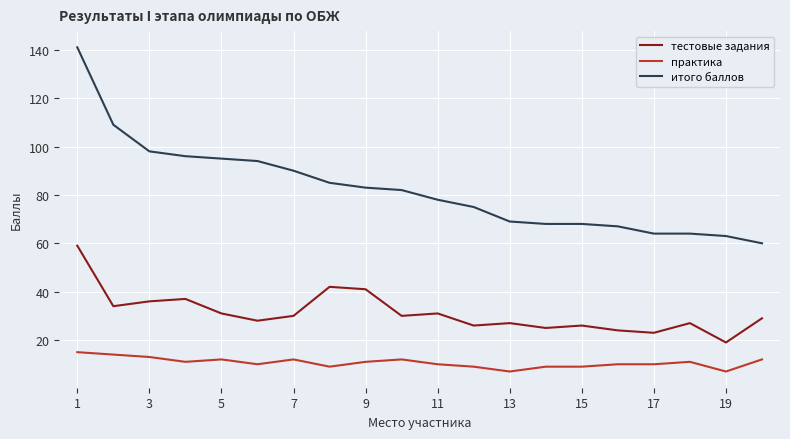

Which series has the largest range (max minus min)?

итого баллов